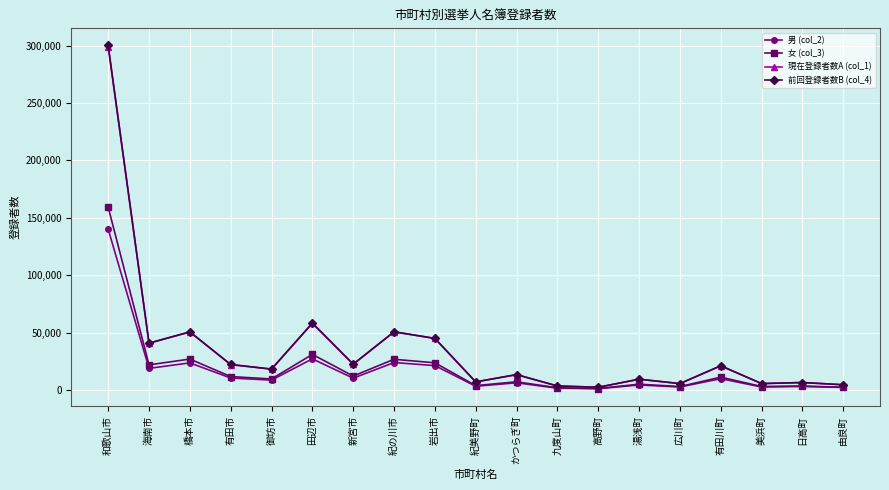

At which category does 現在登録者数A (col_1) reach its first local peak?

橋本市